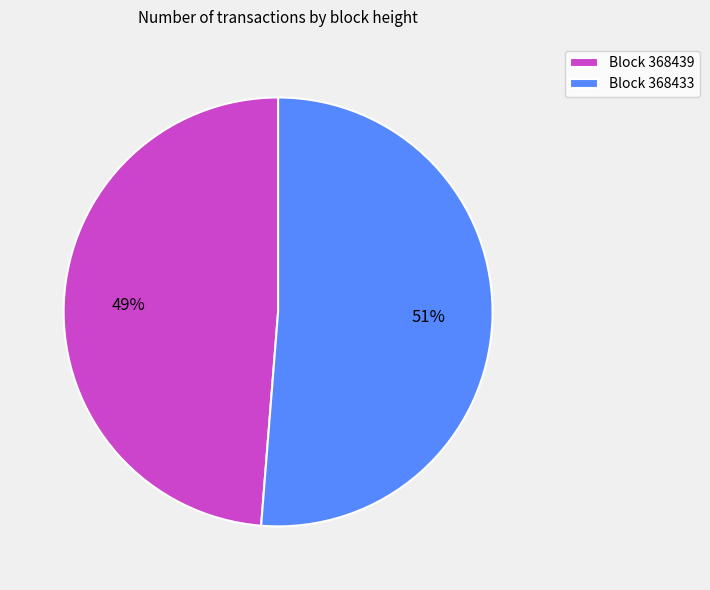

Which slice is the largest?

Block 368433